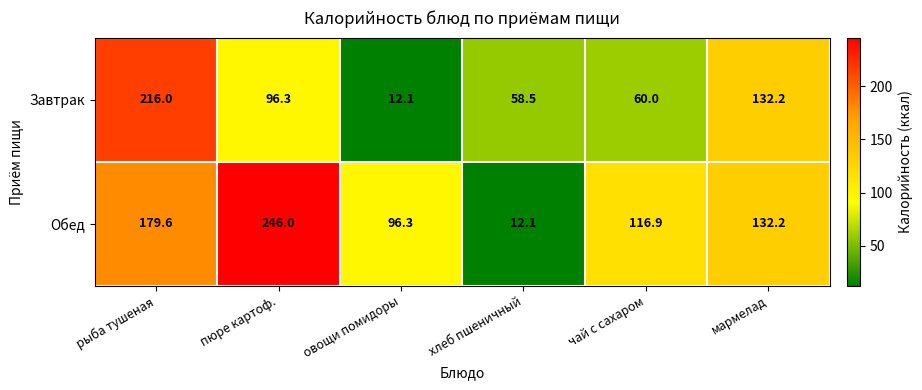

What is the total value across all series at пюре картоф.?

342.3